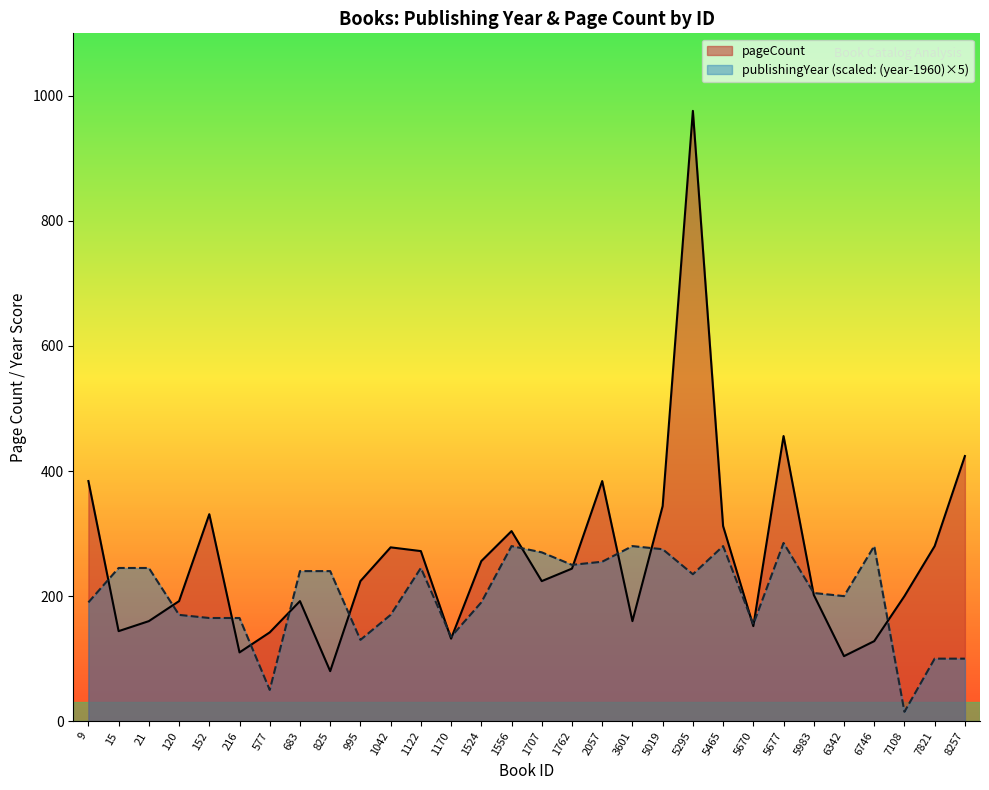

Which category has the lowest value in the publishingYear series?

7108